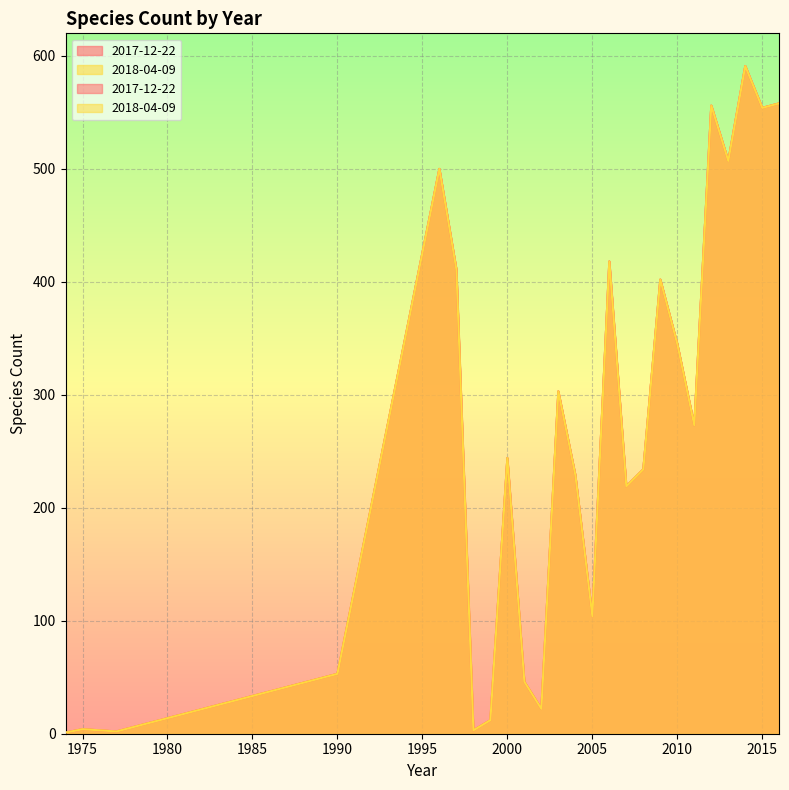

What is the maximum value shown in the chart?

591